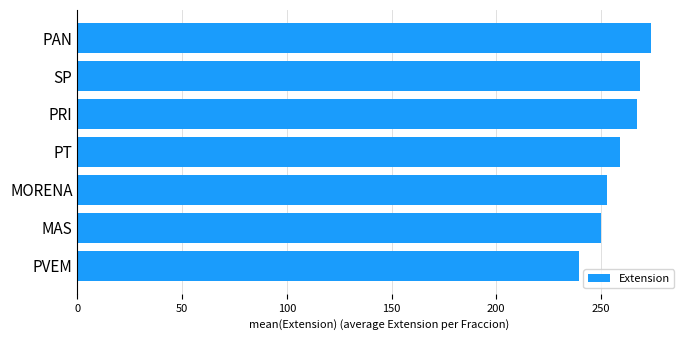

True or false: the data shows 268.5 at SP.

True